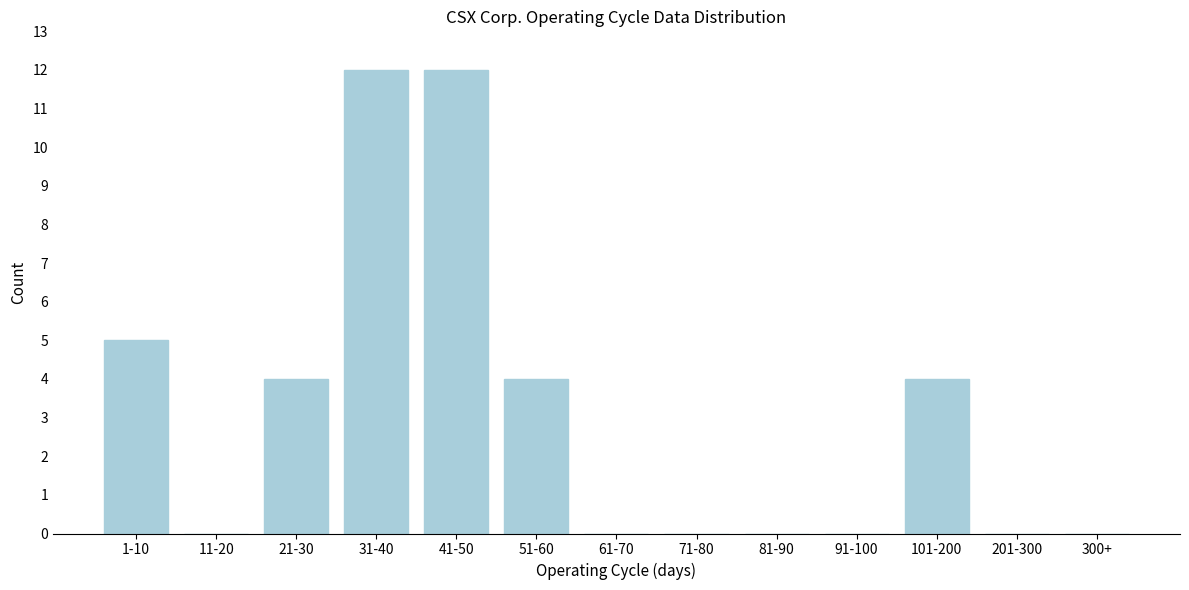

Reading left to right, what are all the values shown in this chart?

1-10=5	11-20=0	21-30=4	31-40=12	41-50=12	51-60=4	61-70=0	71-80=0	81-90=0	91-100=0	101-200=4	201-300=0	300+=0